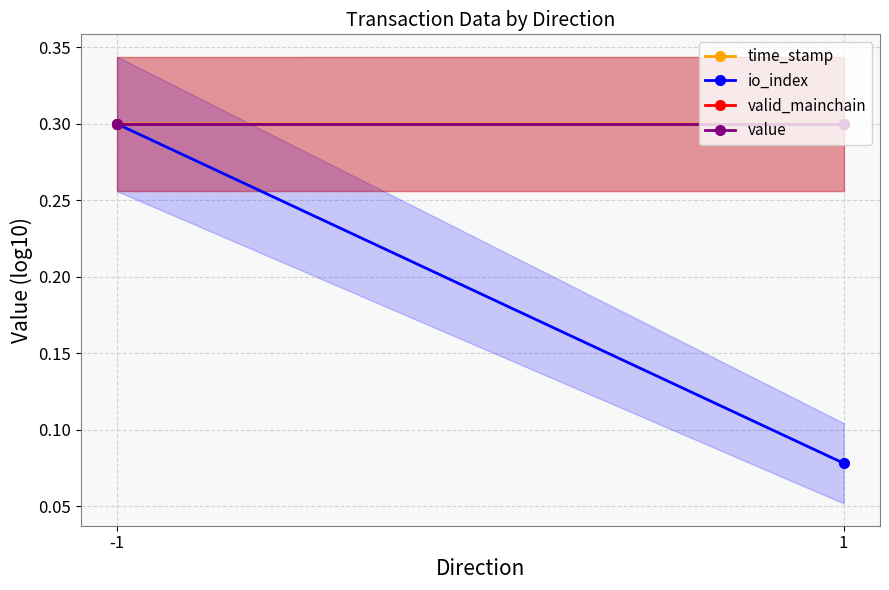

Reading left to right, list all the values displayed in this chart.

time_stamp: -1=0.3	1=0.3
io_index: -1=0.3	1=0.1
valid_mainchain: -1=0.3	1=0.3
value: -1=0.3	1=0.3